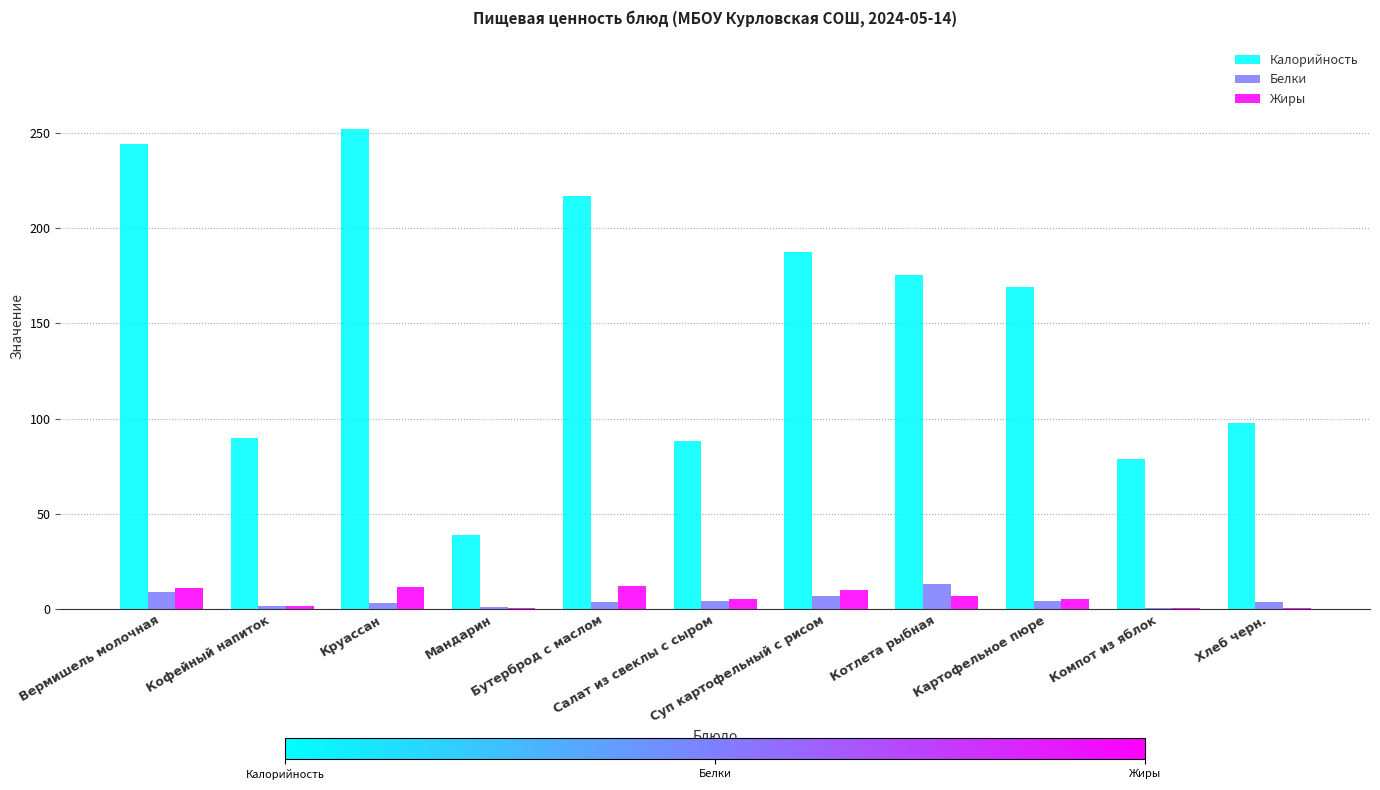

Which series has the largest total across all categories?

Калорийность